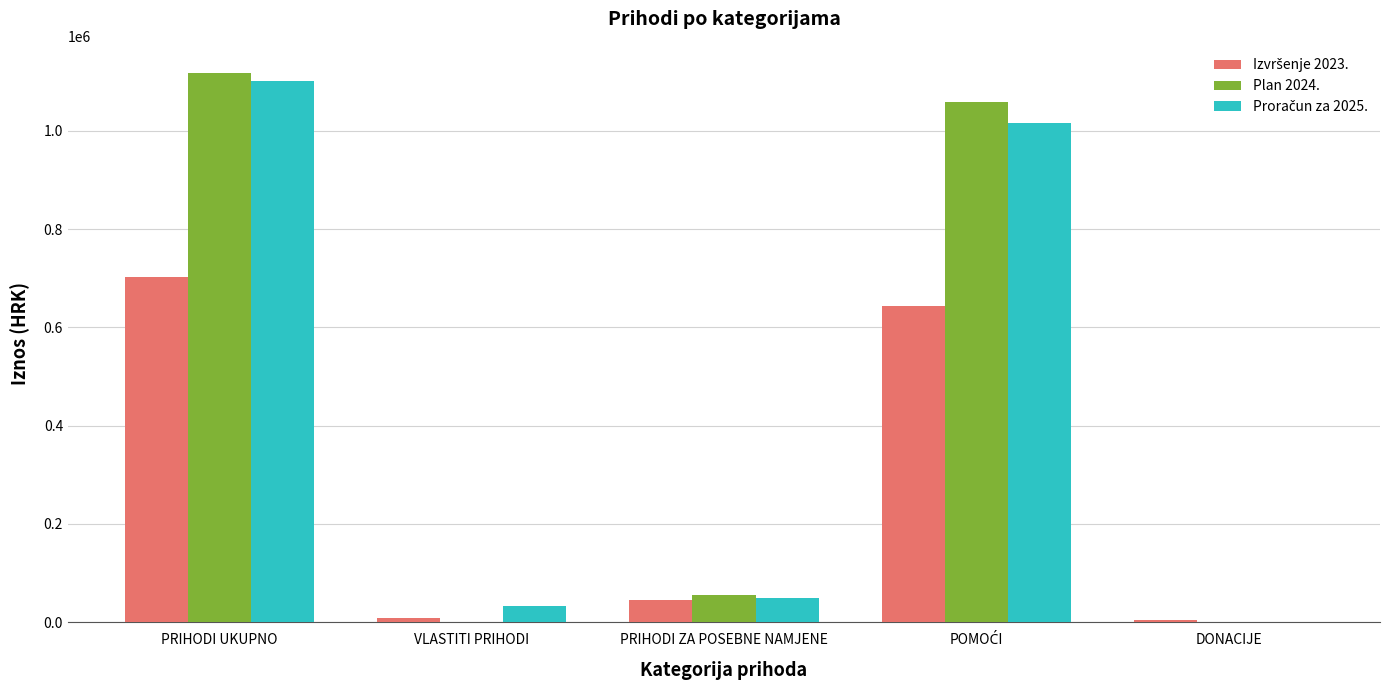

Which category has the highest value across all series?

PRIHODI UKUPNO